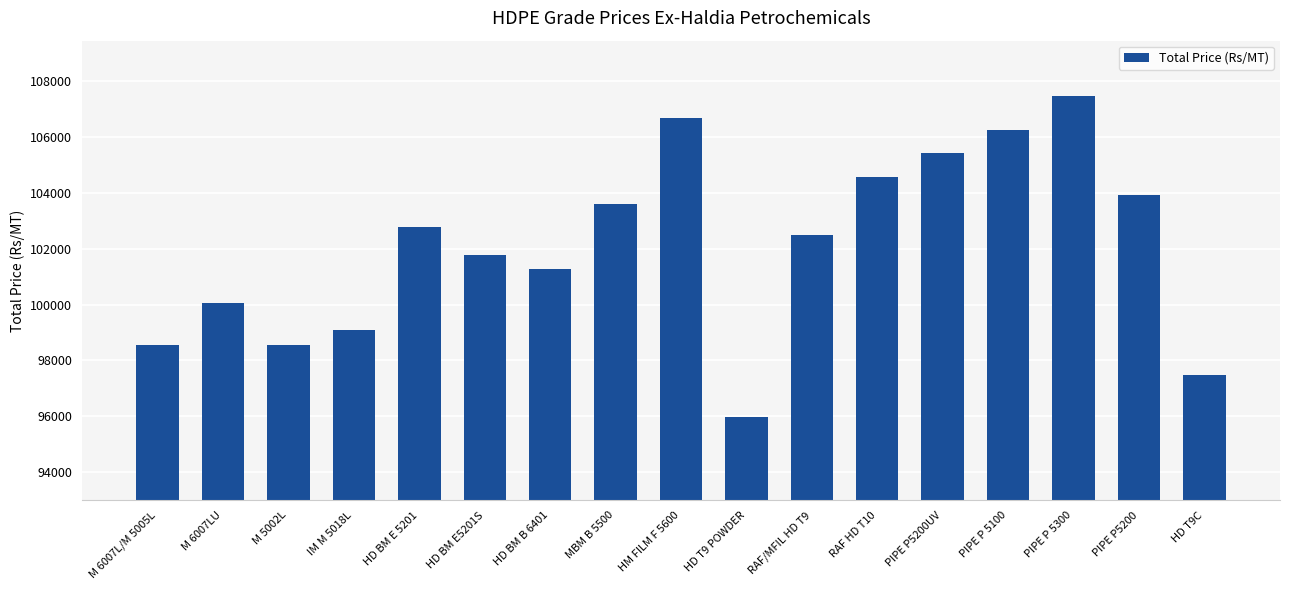

Which category has the lowest value across all series?

HD T9 POWDER